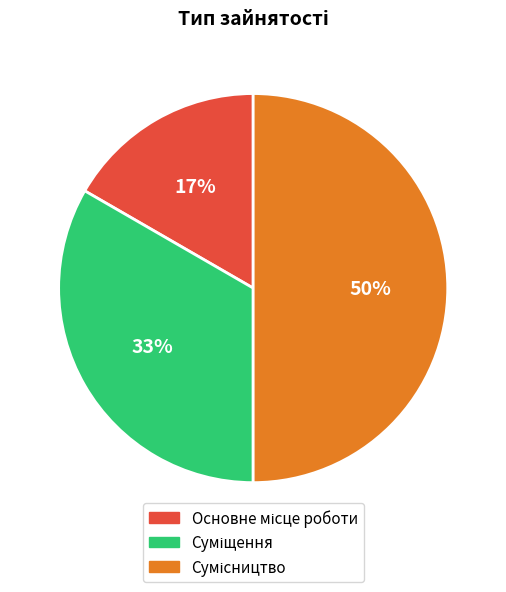

To the nearest percent, what is the difference between the largest and smallest slice percentages?

33%